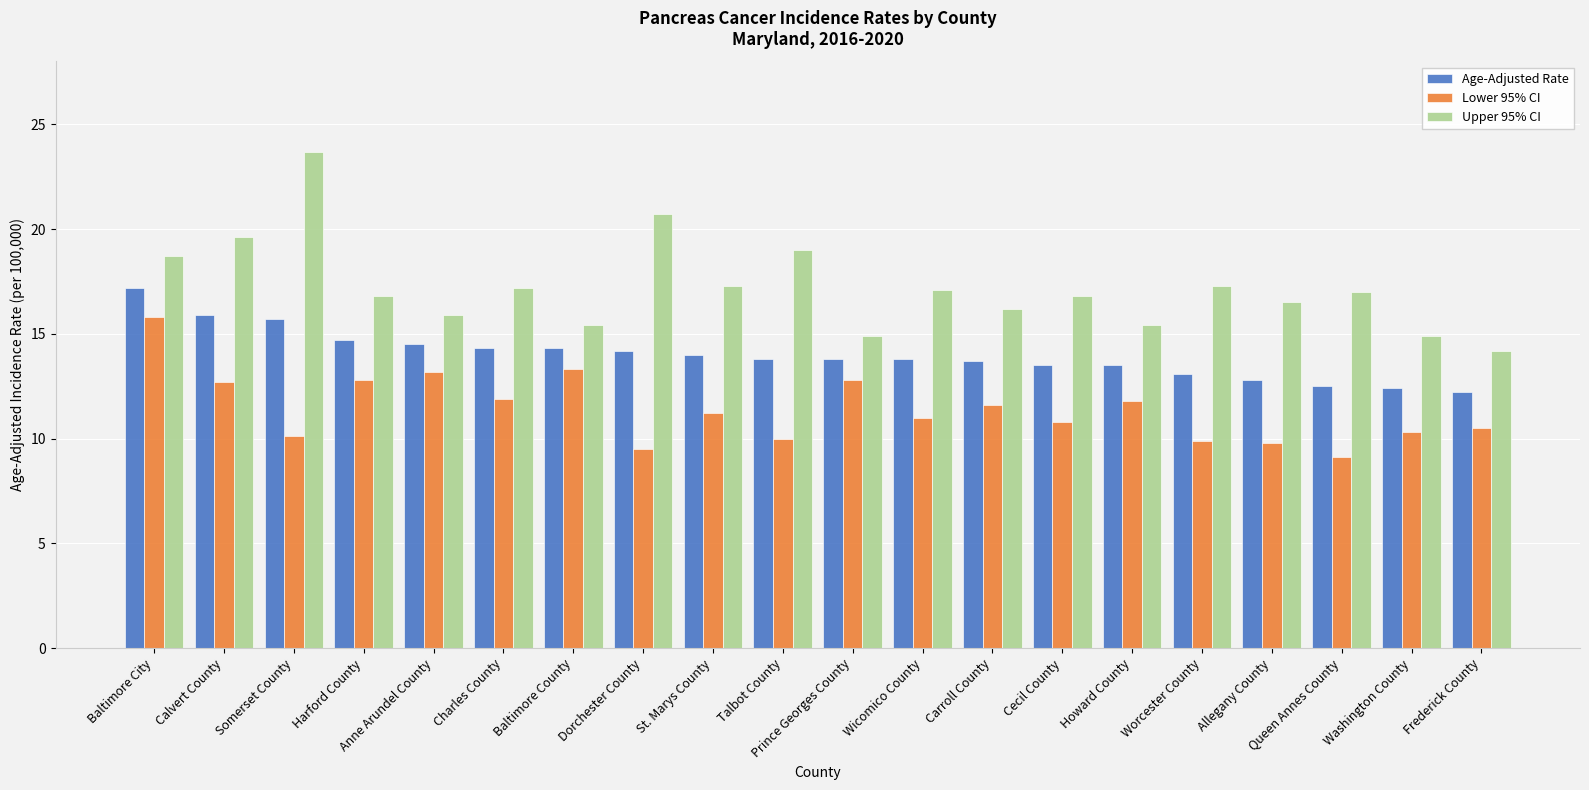

Read the Upper 95% CI value at Baltimore City.

18.7